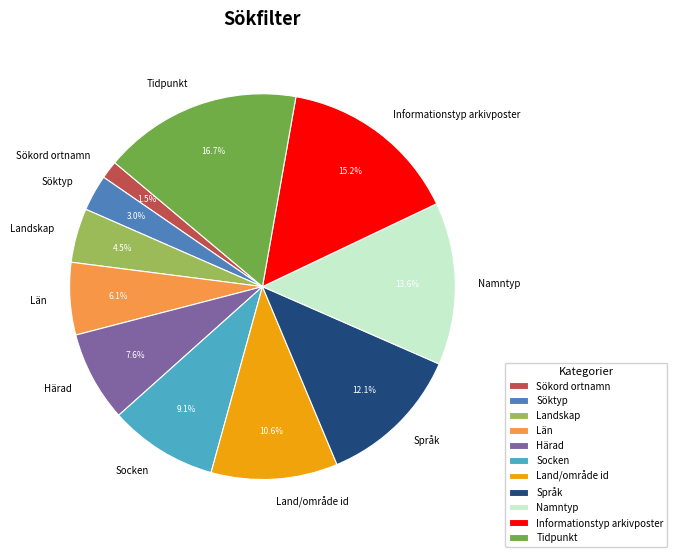

Does Namntyp account for over 50% of the chart?

No